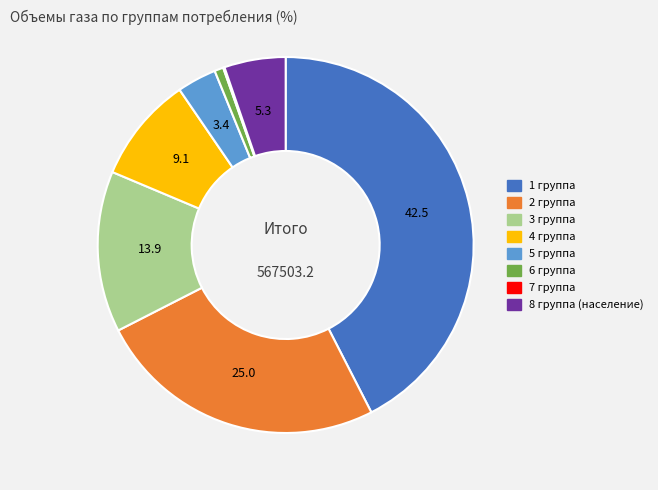

The 6 группа slice represents 9% of the pie. True or false?

False